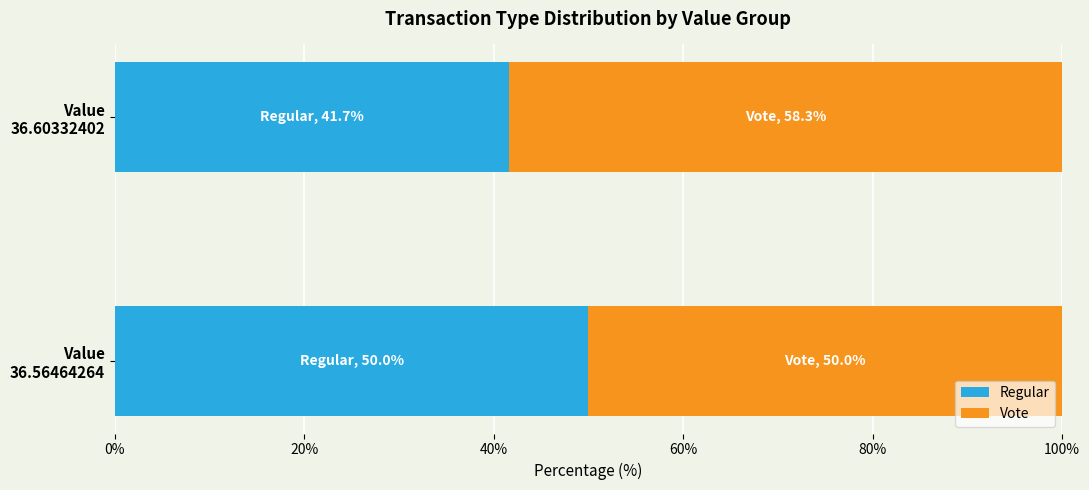

At which label is Regular closest to 45?

Value
36.60332402